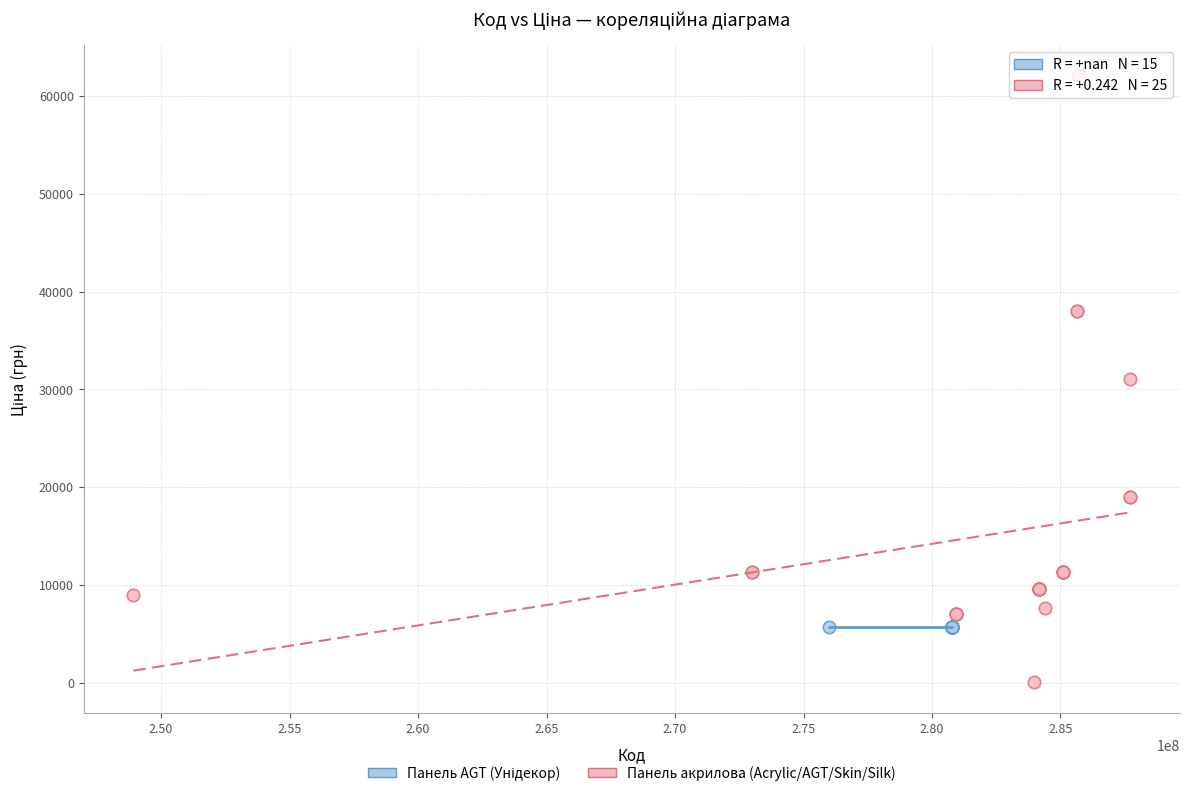

Which series reaches the minimum Y coordinate?

Панель акрилова (Acrylic/AGT/Skin/Silk)